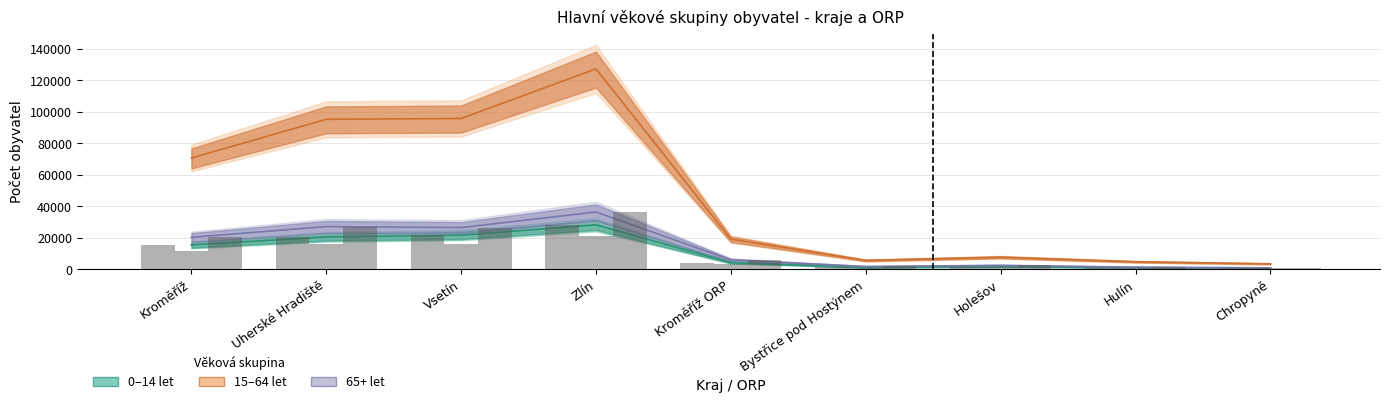

Which category has the lowest value in the 65+ let (Celkem) series?

Chropyně